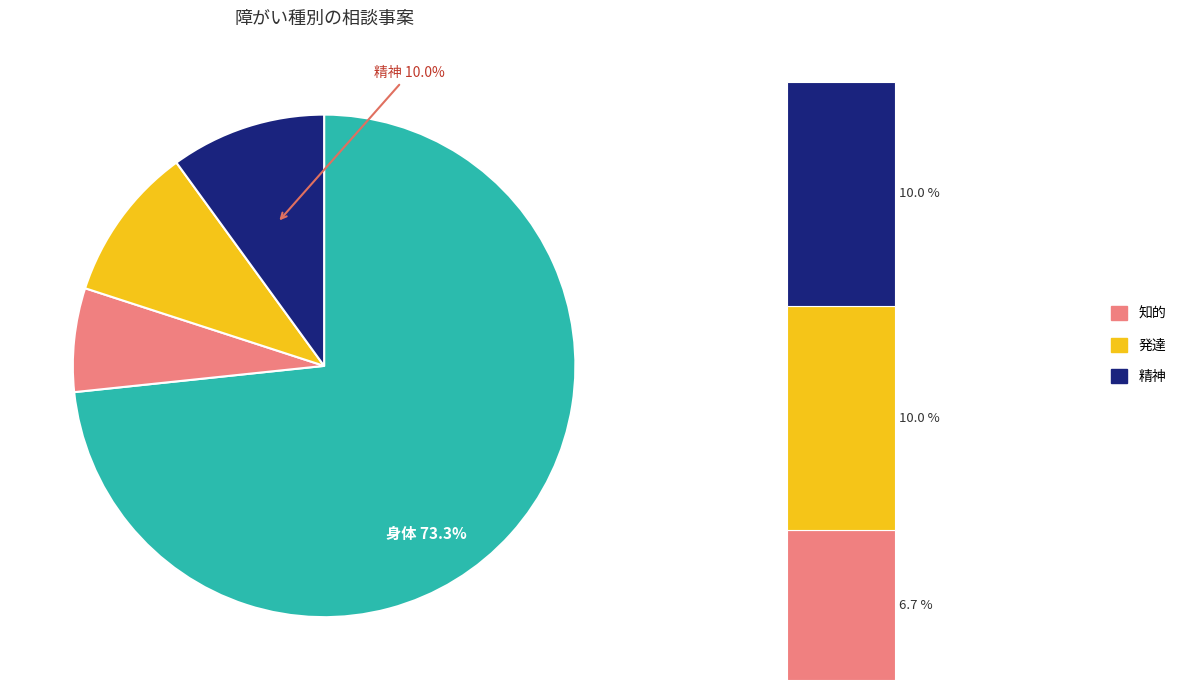

Do 精神 and 身体 together represent more than half of the pie?

Yes